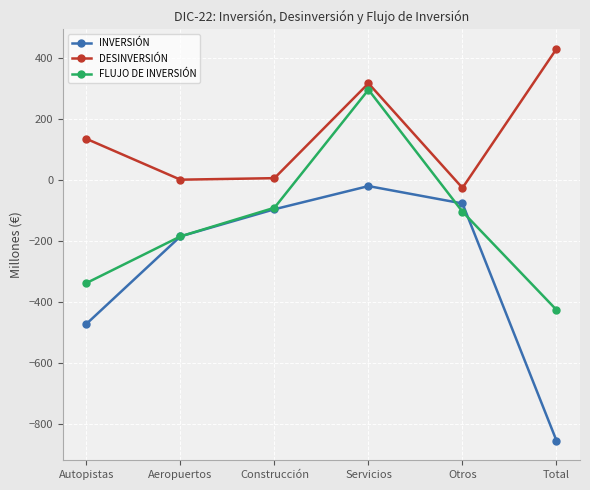

True or false: INVERSIÓN and DESINVERSIÓN cross at least once.

False